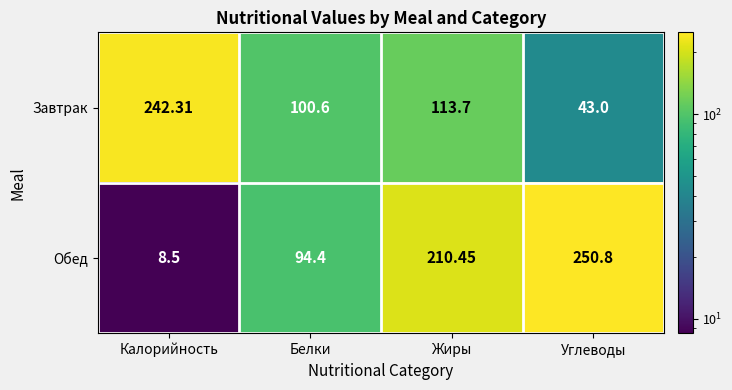

List the series in order of their peak value, highest first.

Обед, Завтрак